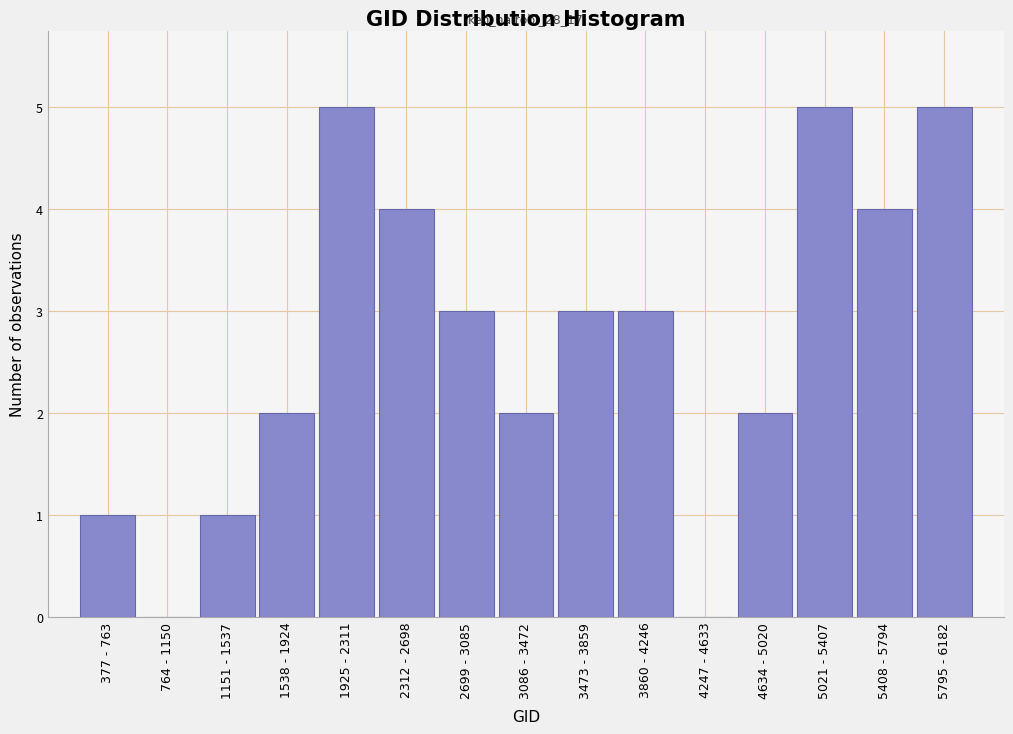

Reading left to right, extract all data points from this chart.

377 - 763=1	764 - 1150=0	1151 - 1537=1	1538 - 1924=2	1925 - 2311=5	2312 - 2698=4	2699 - 3085=3	3086 - 3472=2	3473 - 3859=3	3860 - 4246=3	4247 - 4633=0	4634 - 5020=2	5021 - 5407=5	5408 - 5794=4	5795 - 6182=5